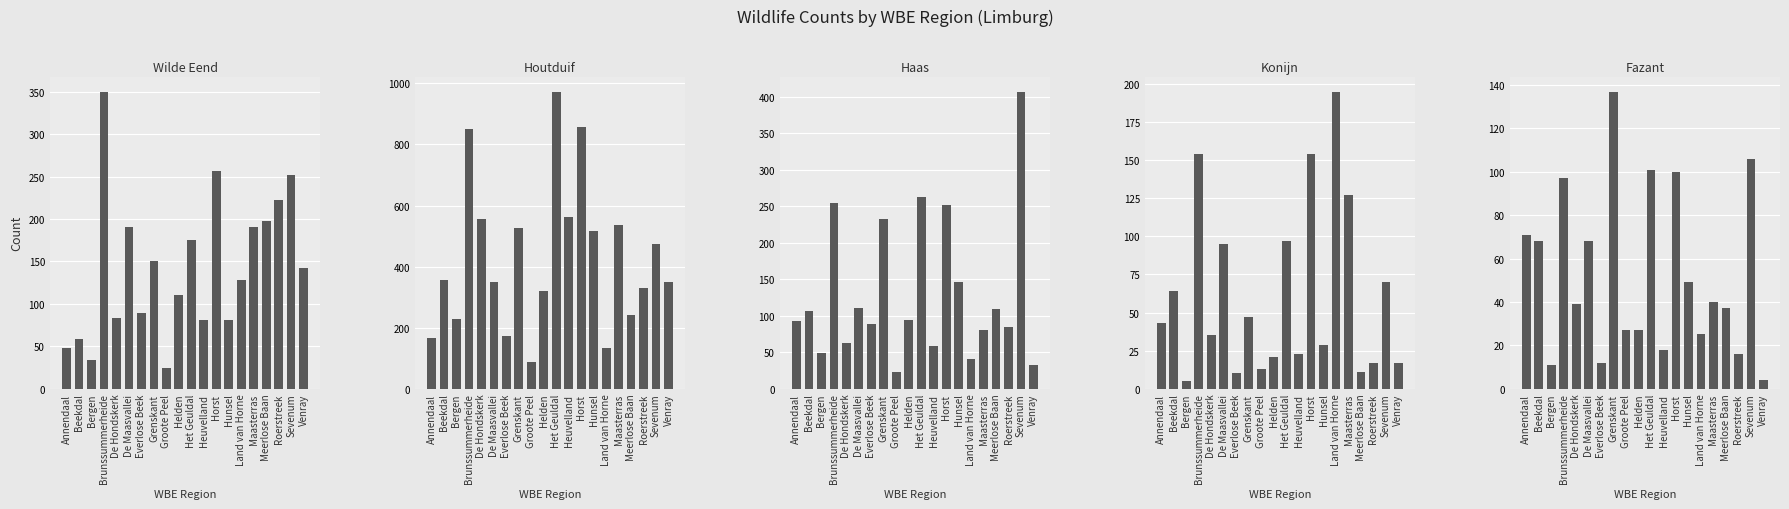

Which series has the largest total across all categories?

Houtduif